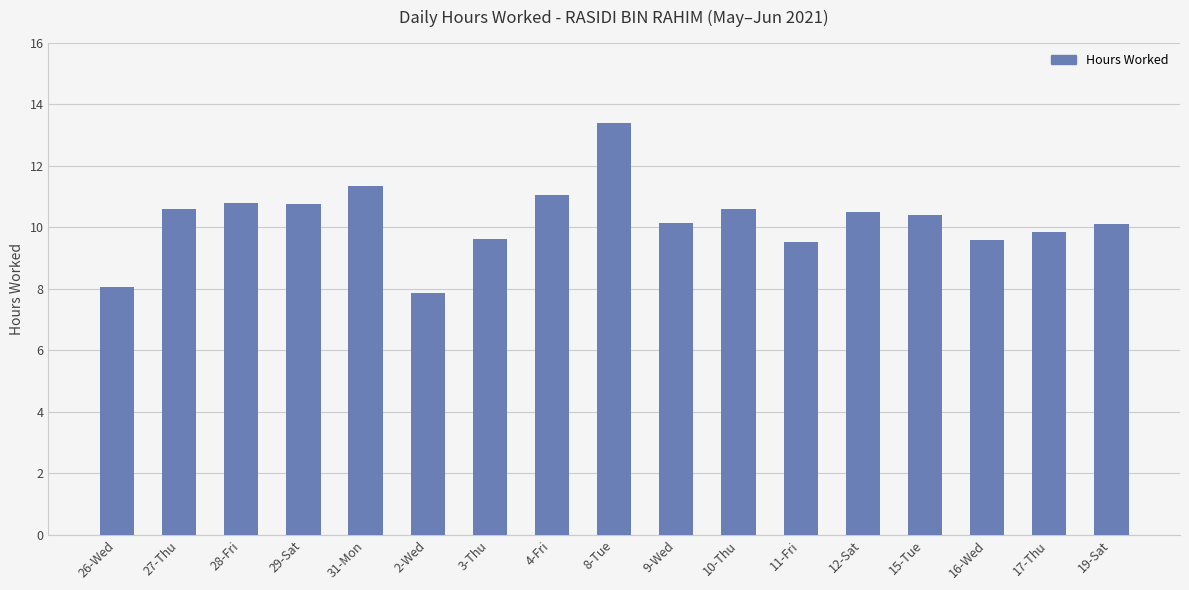

What is the greatest value displayed?

13.4